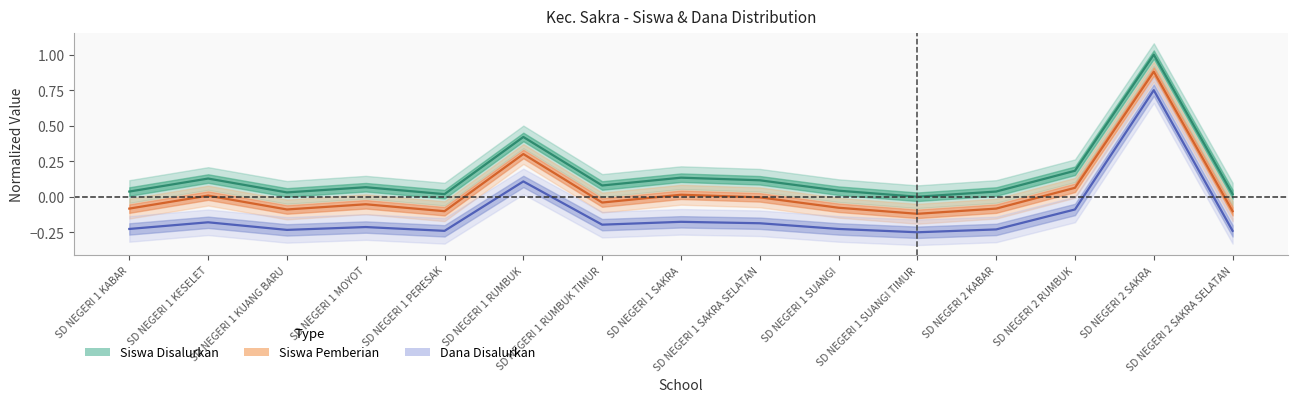

How many lines are shown in the chart?

3